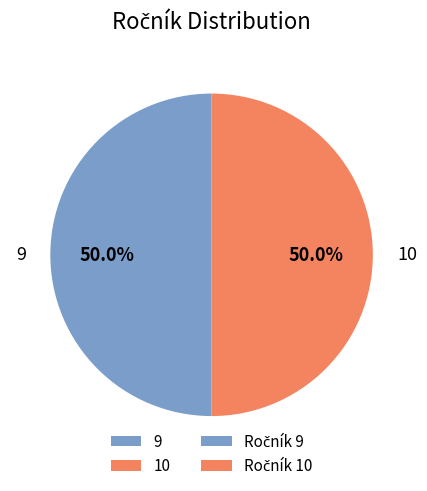

What is the ratio of the value at 9 to the value at 10?

1.0